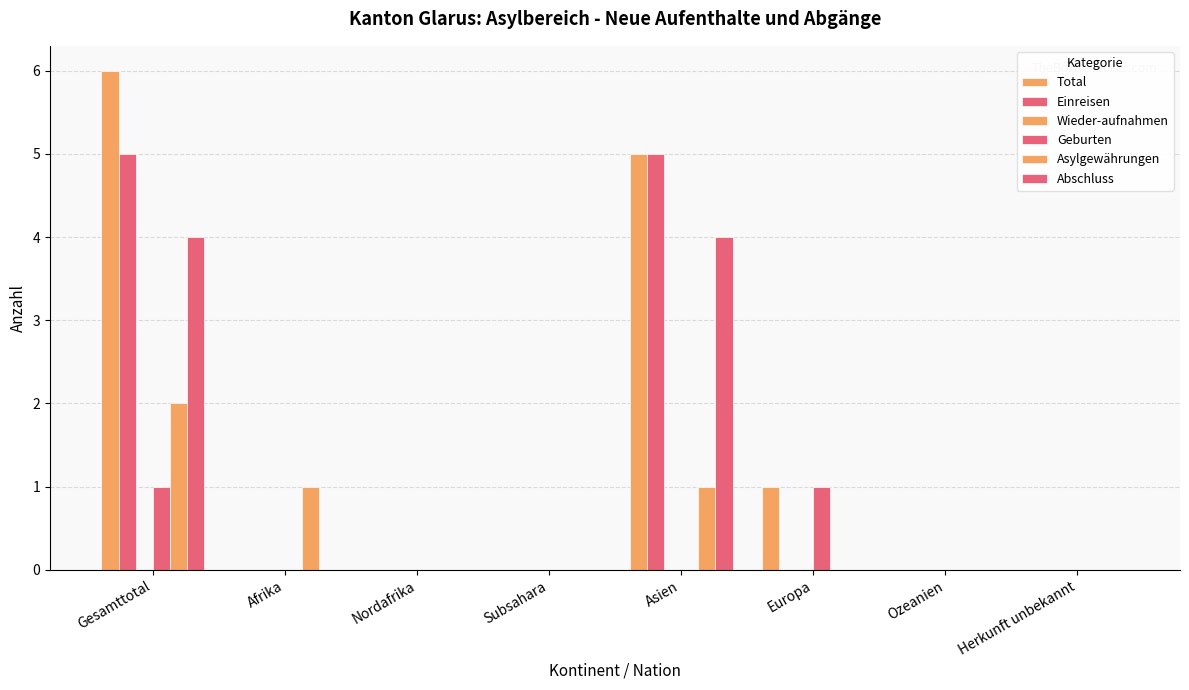

Reading left to right, list all the values displayed in this chart.

Total: Gesamttotal=6	Afrika=0	Nordafrika=0	Subsahara=0	Asien=5	Europa=1	Ozeanien=0	Herkunft unbekannt=0
Einreisen: Gesamttotal=5	Afrika=0	Nordafrika=0	Subsahara=0	Asien=5	Europa=0	Ozeanien=0	Herkunft unbekannt=0
Wieder-aufnahmen: Gesamttotal=0	Afrika=0	Nordafrika=0	Subsahara=0	Asien=0	Europa=0	Ozeanien=0	Herkunft unbekannt=0
Geburten: Gesamttotal=1	Afrika=0	Nordafrika=0	Subsahara=0	Asien=0	Europa=1	Ozeanien=0	Herkunft unbekannt=0
Asylgewährungen: Gesamttotal=2	Afrika=1	Nordafrika=0	Subsahara=0	Asien=1	Europa=0	Ozeanien=0	Herkunft unbekannt=0
Abschluss: Gesamttotal=4	Afrika=0	Nordafrika=0	Subsahara=0	Asien=4	Europa=0	Ozeanien=0	Herkunft unbekannt=0